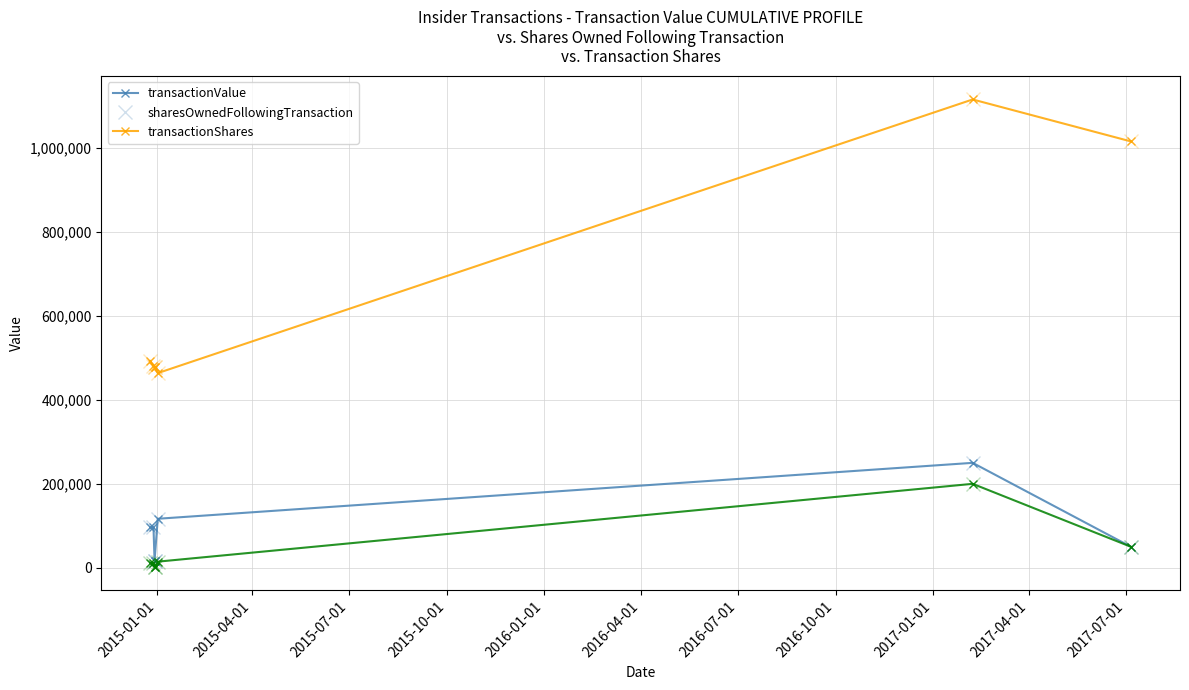

What is the lowest value of the transactionValue series?

16952